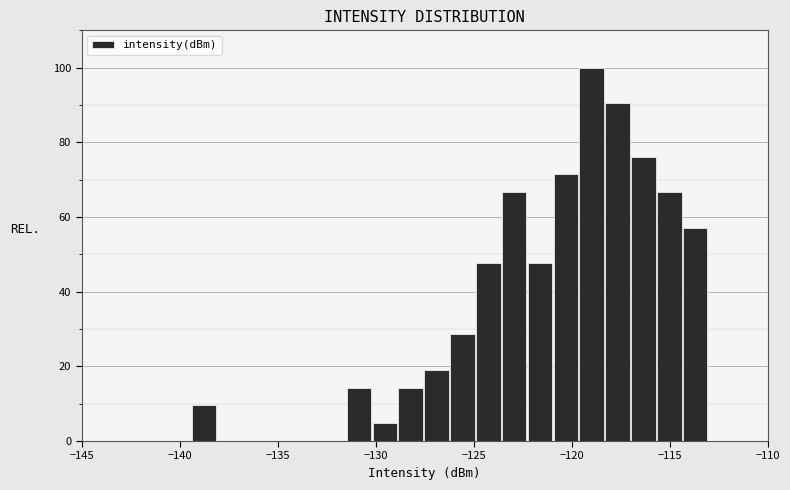

Around what value on the x-axis is the tallest bar? Give the approximate position of its centre, as read against the axis.

-119.0